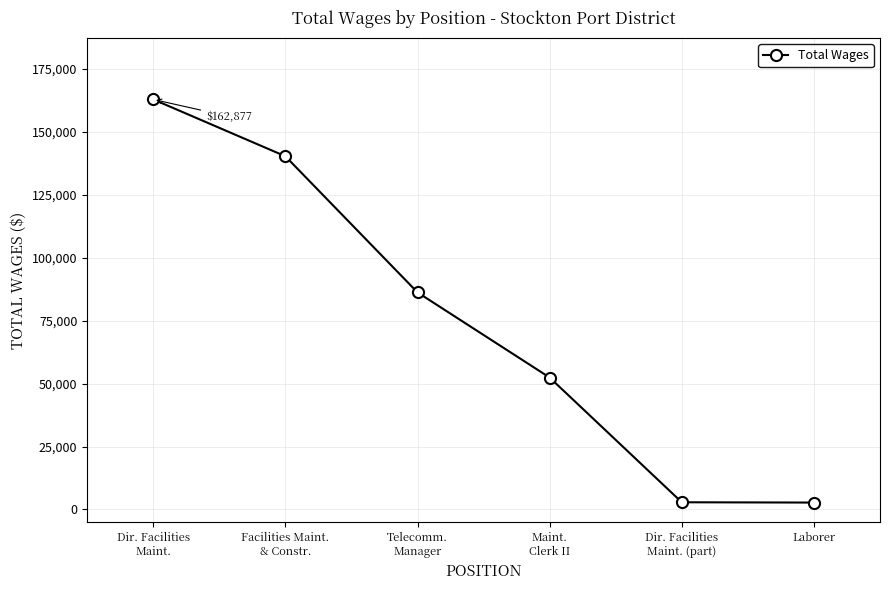

At which category does the chart reach its peak across all series?

Dir. Facilities
Maint.